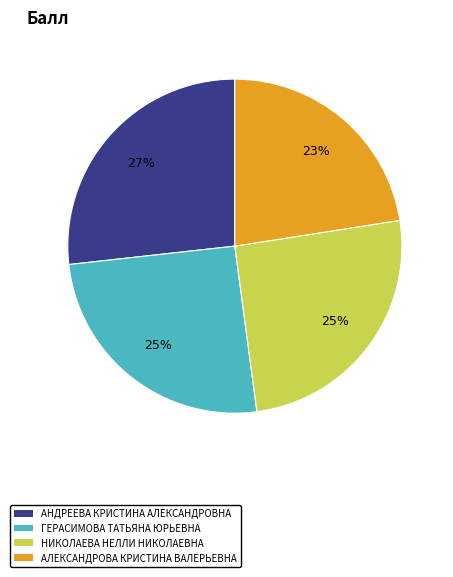

What is the ratio of the value at ГЕРАСИМОВА ТАТЬЯНА ЮРЬЕВНА to the value at АНДРЕЕВА КРИСТИНА АЛЕКСАНДРОВНА?

0.9